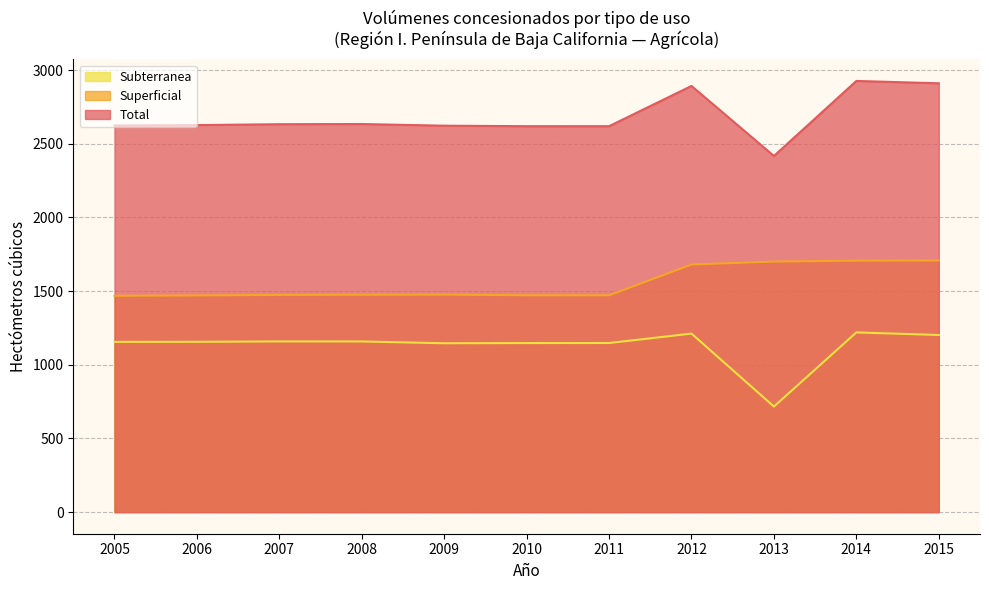

Is it true that Superficial equals 1475.7 at 2008?

True